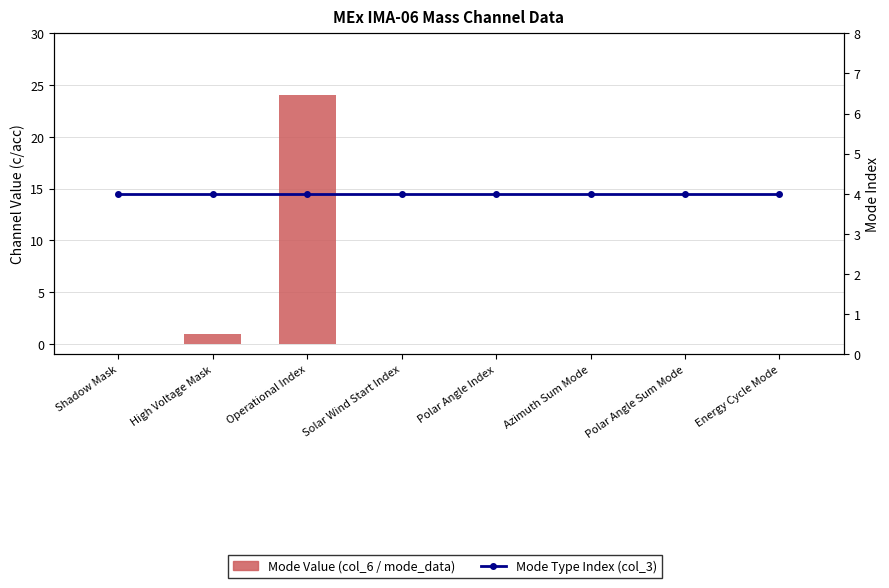

What is the average value of the Mode Value (col_6 / mode_data) series?

3